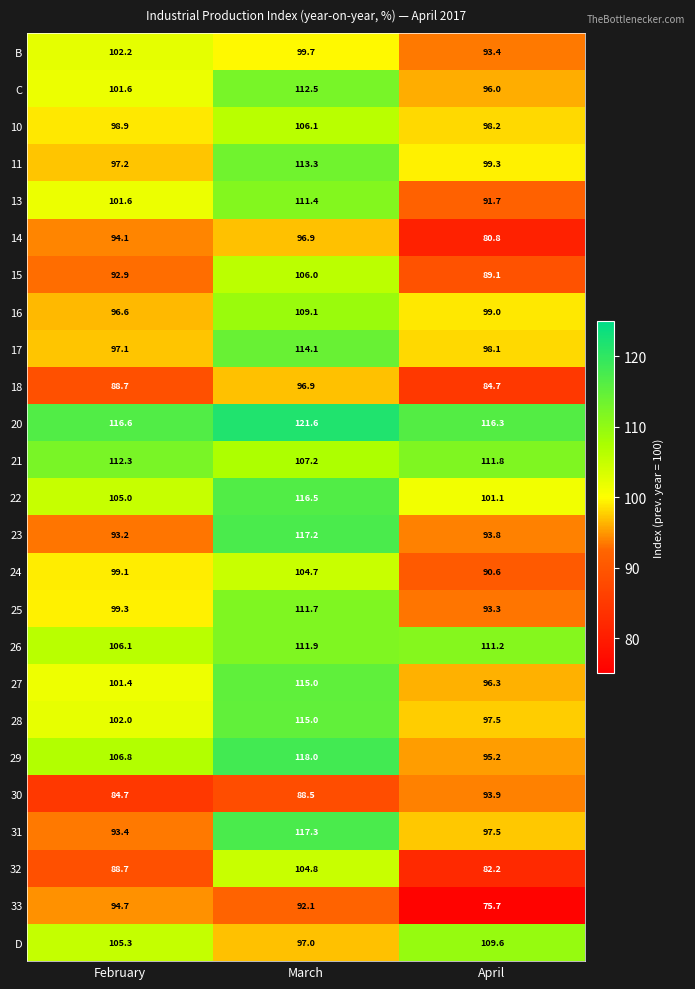

How many distinct data groups are displayed?

25